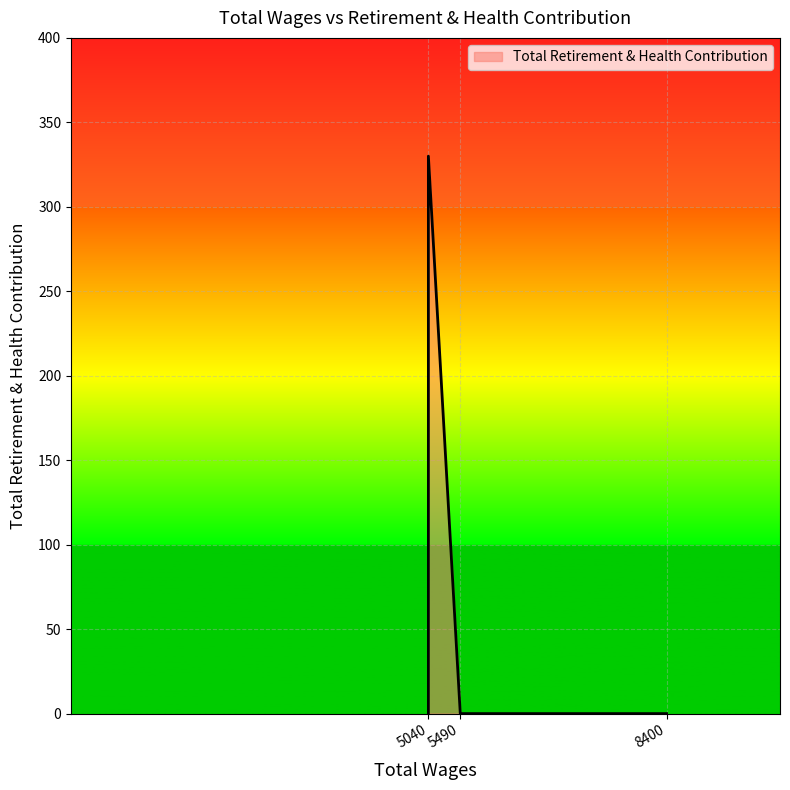

Reading right to left, transcribe all the data shown in this chart.

0	0	330	0	0	0	0